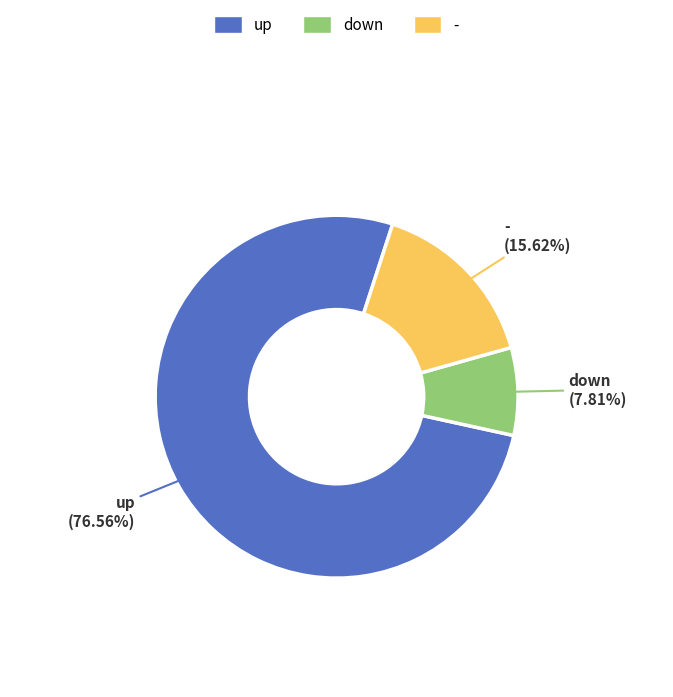

True or false: up accounts for 86% of the total.

False